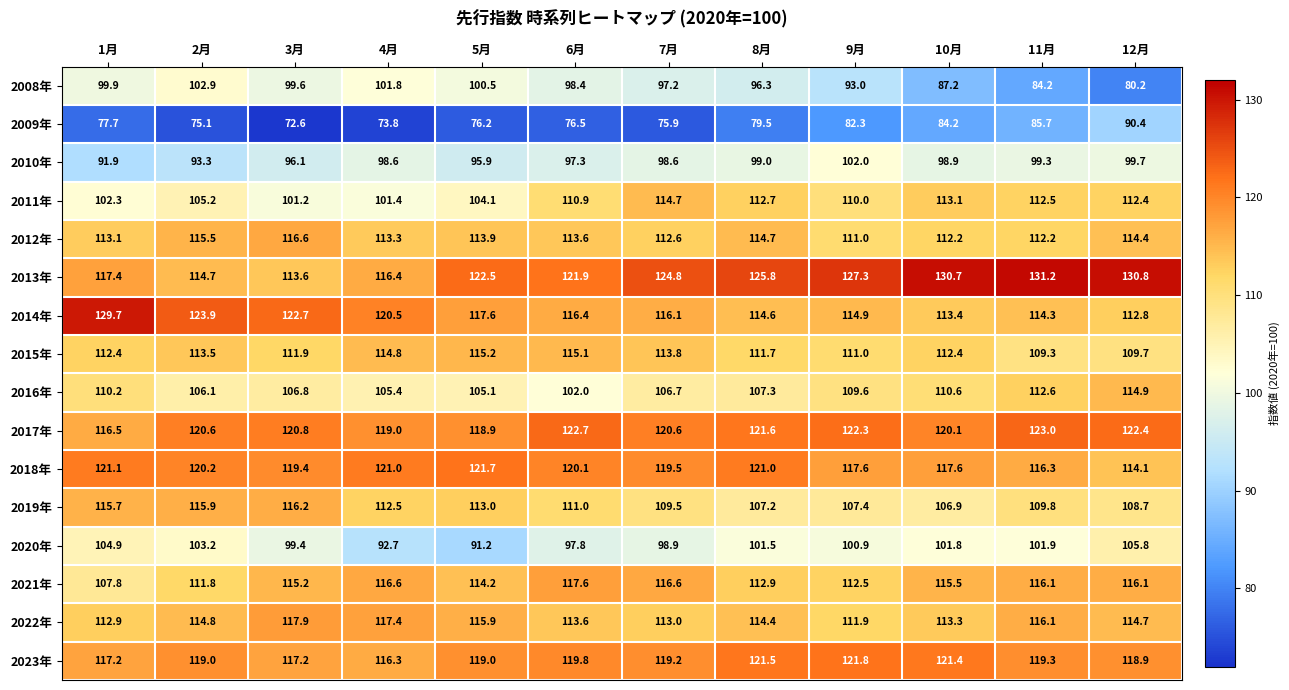

What is the average value of the 2023年 series?

119.2